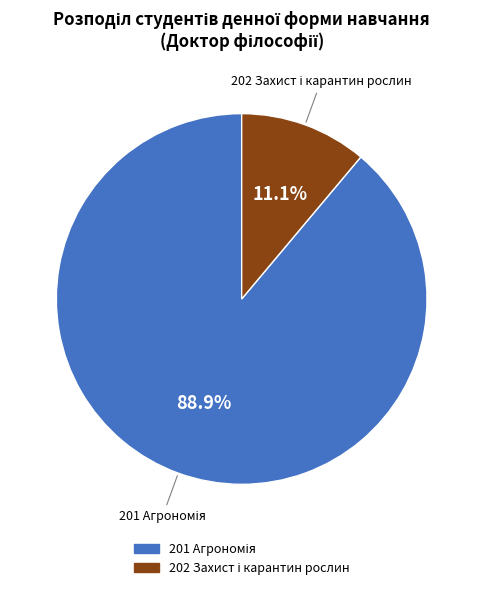

Is there any slice that represents more than half of the pie?

Yes